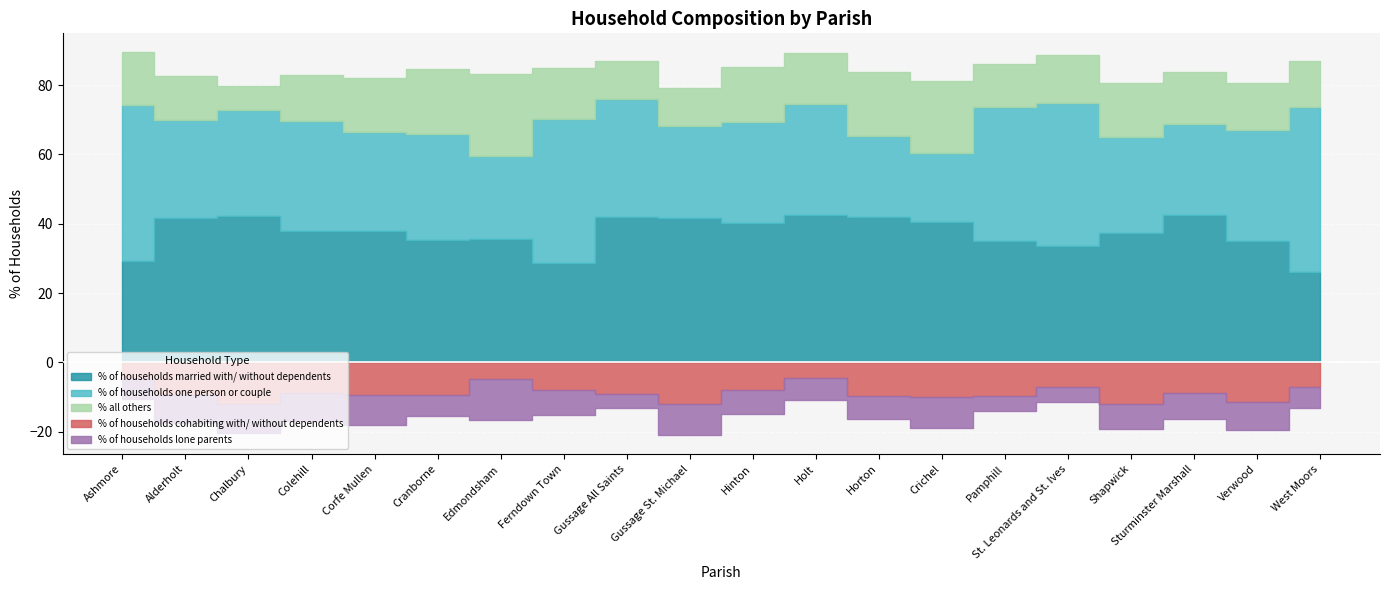

What is the difference between the second highest and minimum values in the % of households lone parents series?

5.0